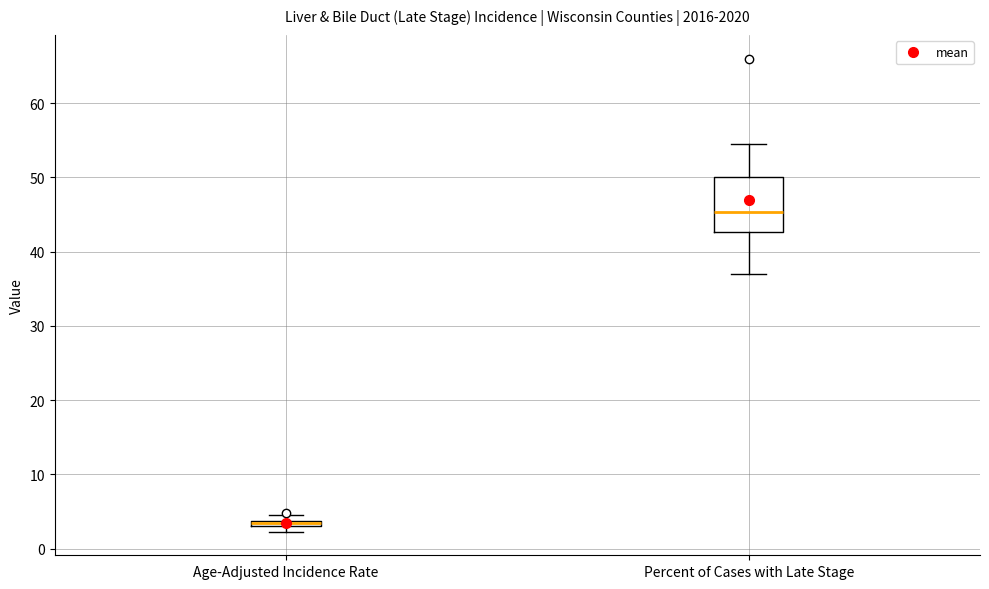

Where does the lower whisker of the box for Percent of Cases with Late Stage end on the y-axis? The values are not printed on the chart, so give them approximately, as read against the axis.

37